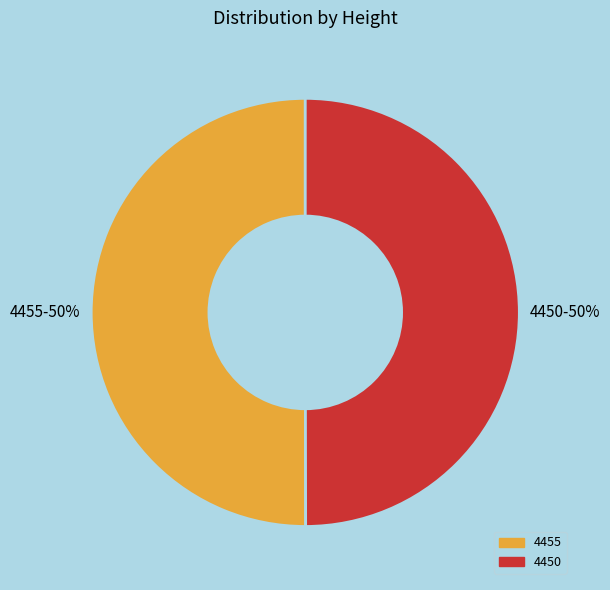

To the nearest percent, what percentage of the pie is 4450?

50%